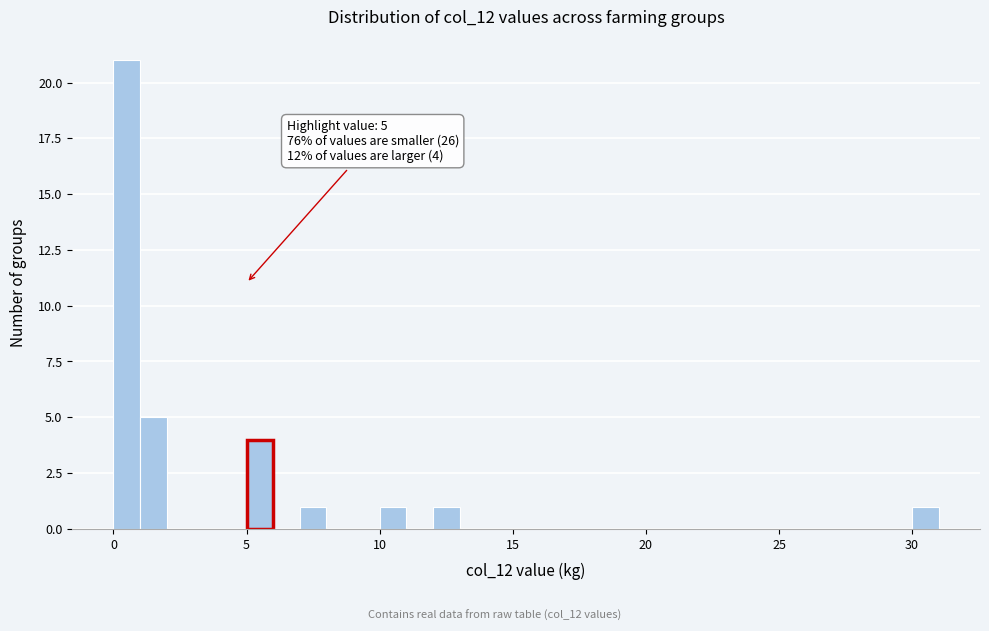

Read against the x-axis, roughly where is the centre of the tallest bar?

0.5